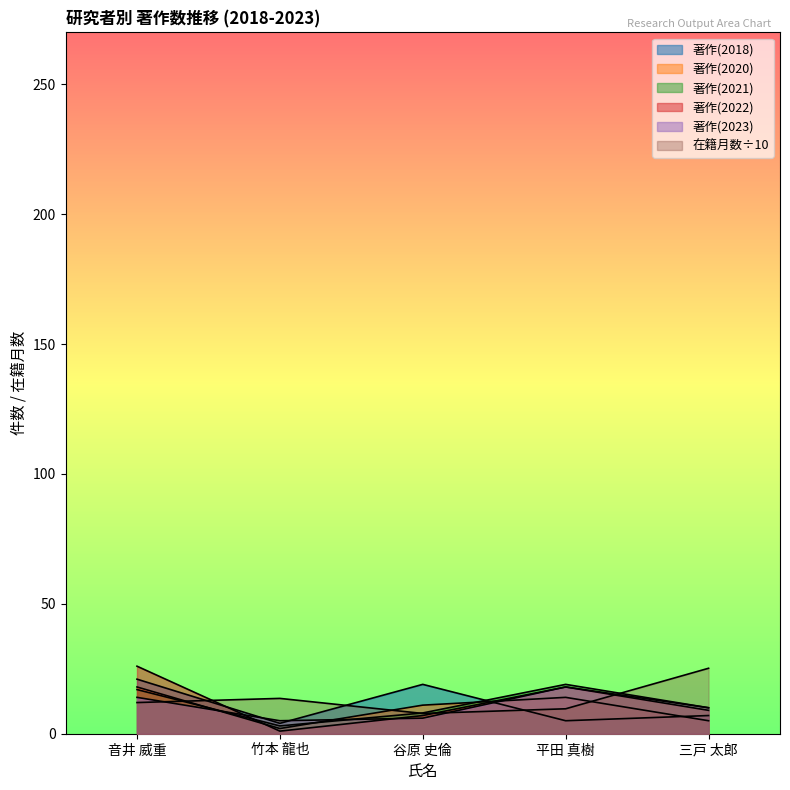

Which category has the highest value in the 著作(2022) series?

音井 威重